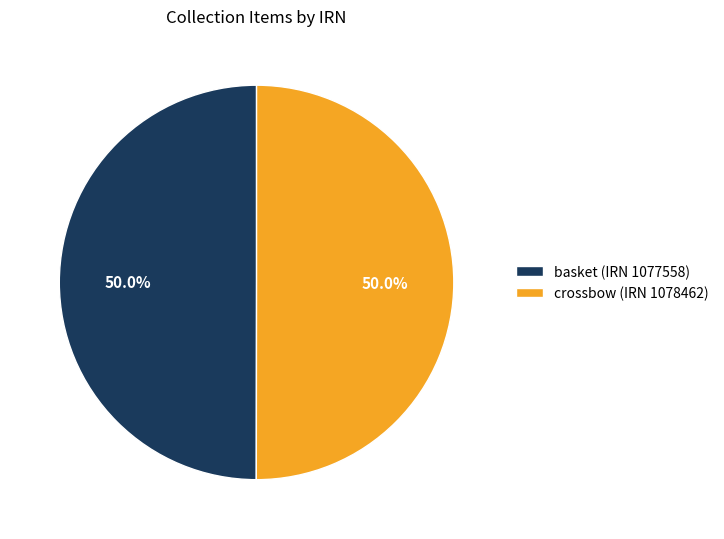

What percentage is NOT represented by basket (IRN 1077558)?

50.0%